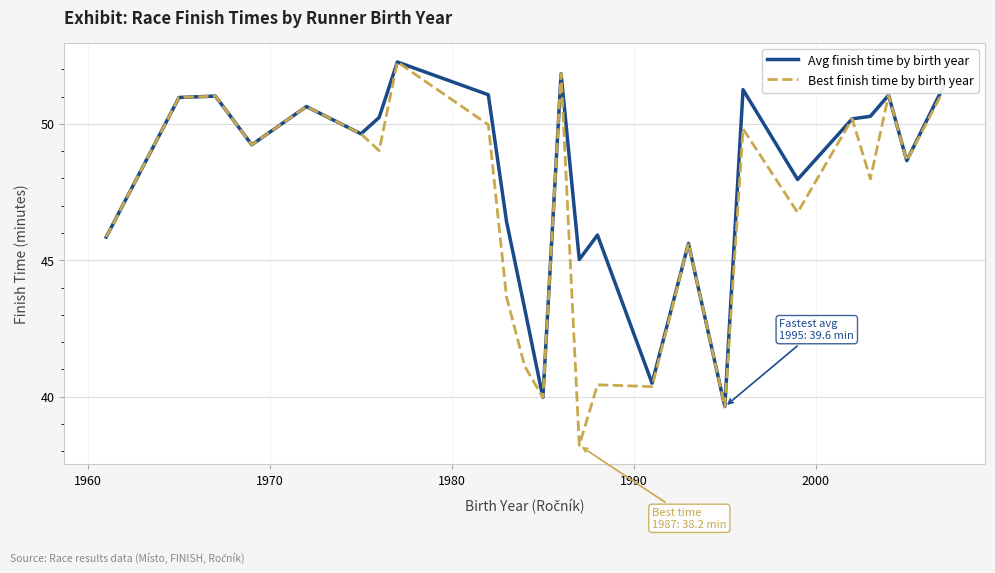

How many categories are shown in the chart?

25